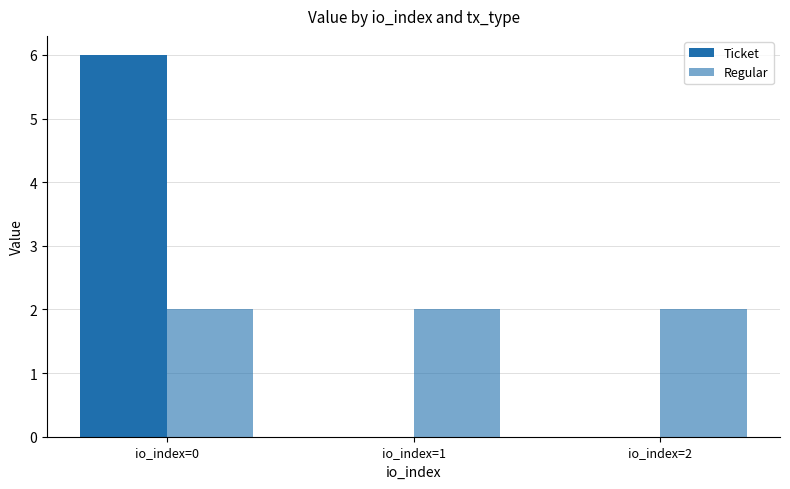

How many data points does each series have?

3